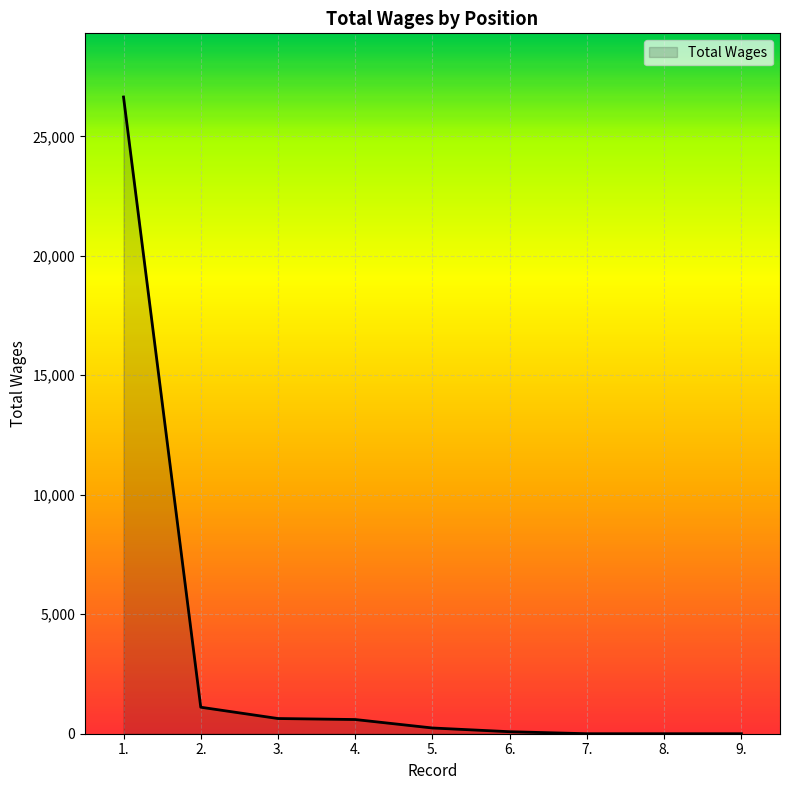

How many lines are shown in the chart?

1